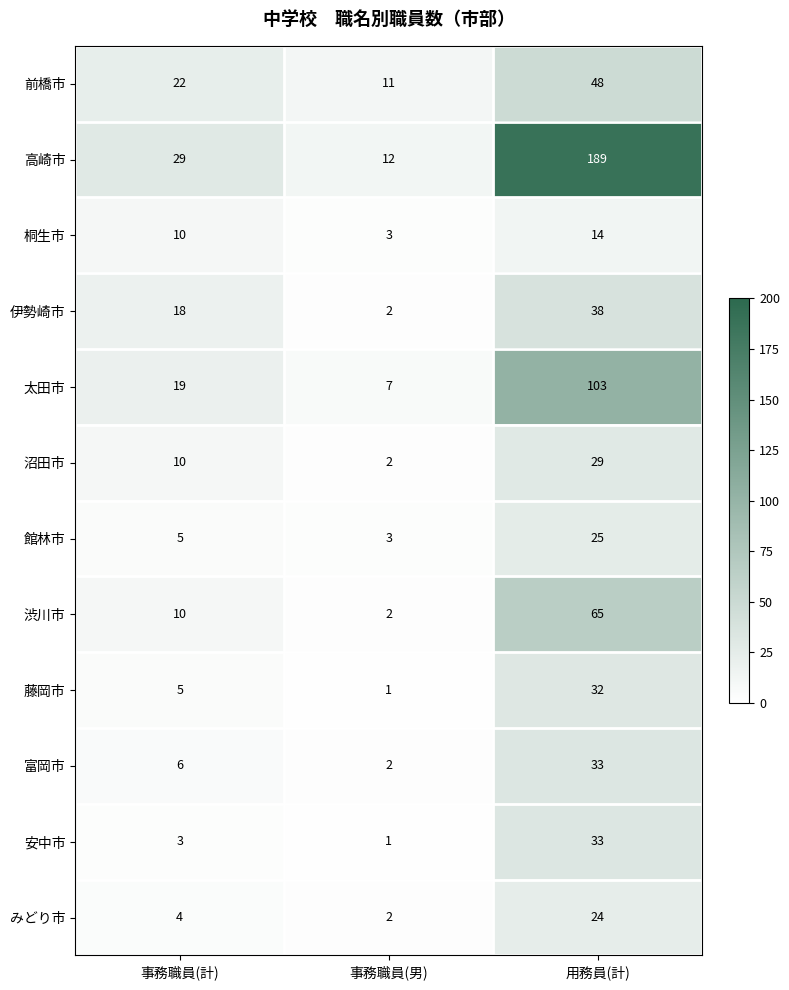

Read the 藤岡市 value at 用務員(計).

32